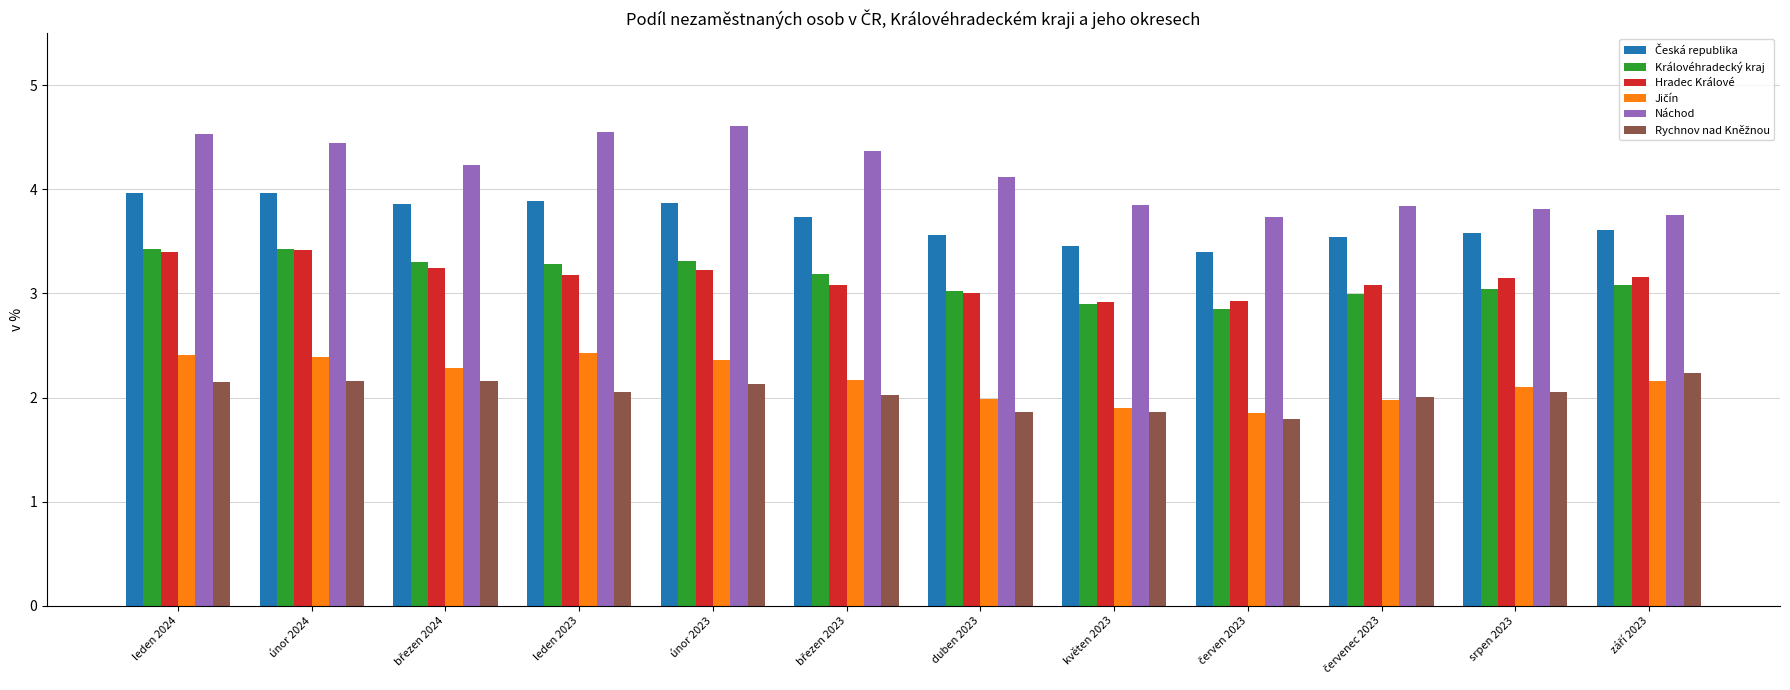

Which series changed the most between leden 2024 and únor 2023?

Hradec Králové